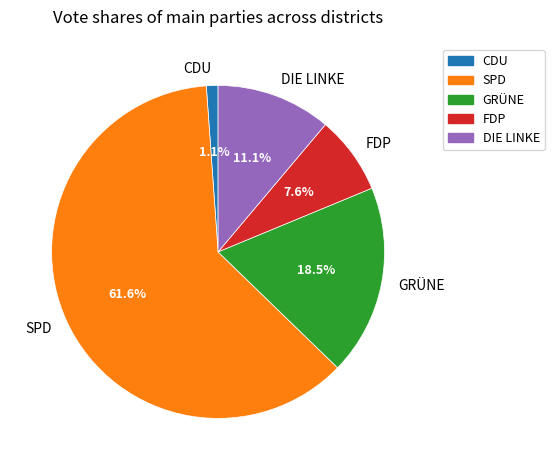

Which slice is the smallest?

CDU